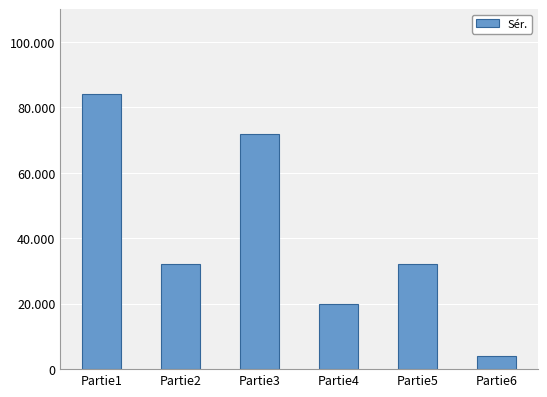

List the labels in order of value, smallest first.

Partie6, Partie4, Partie2, Partie5, Partie3, Partie1